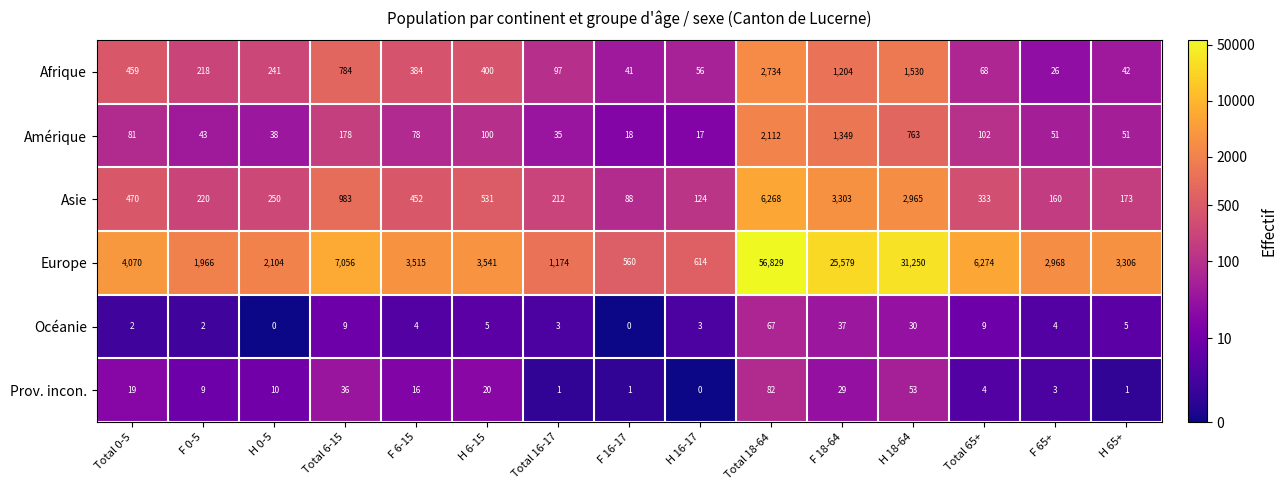

At how many categories does at least one series exceed 6?

15